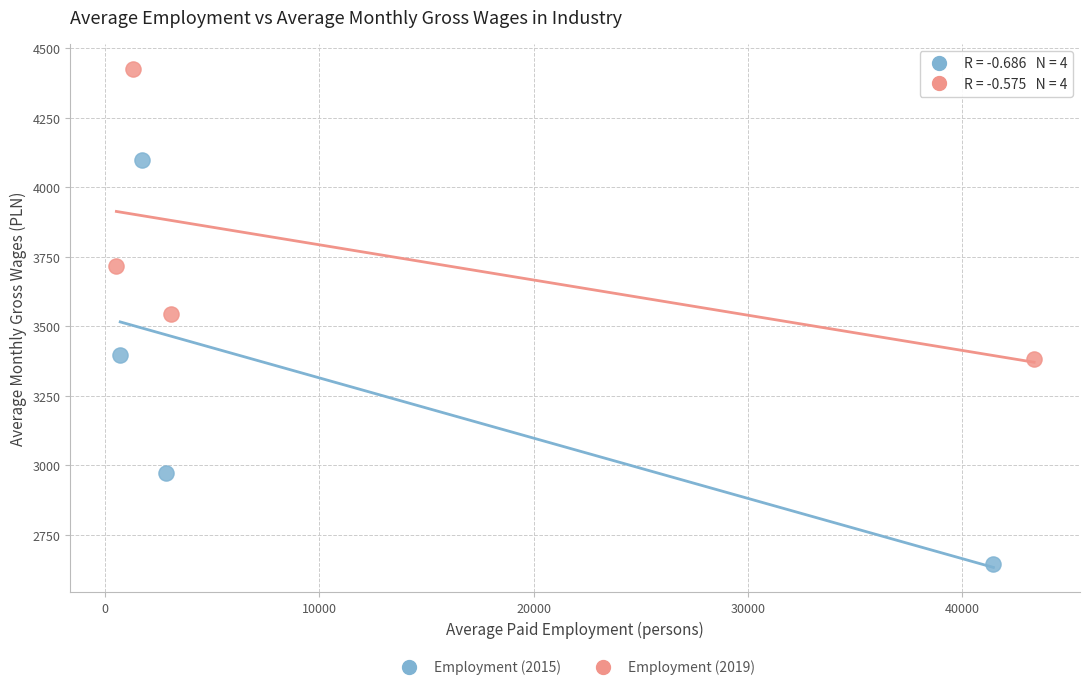

Which series reaches the maximum Y coordinate?

Employment (2019)